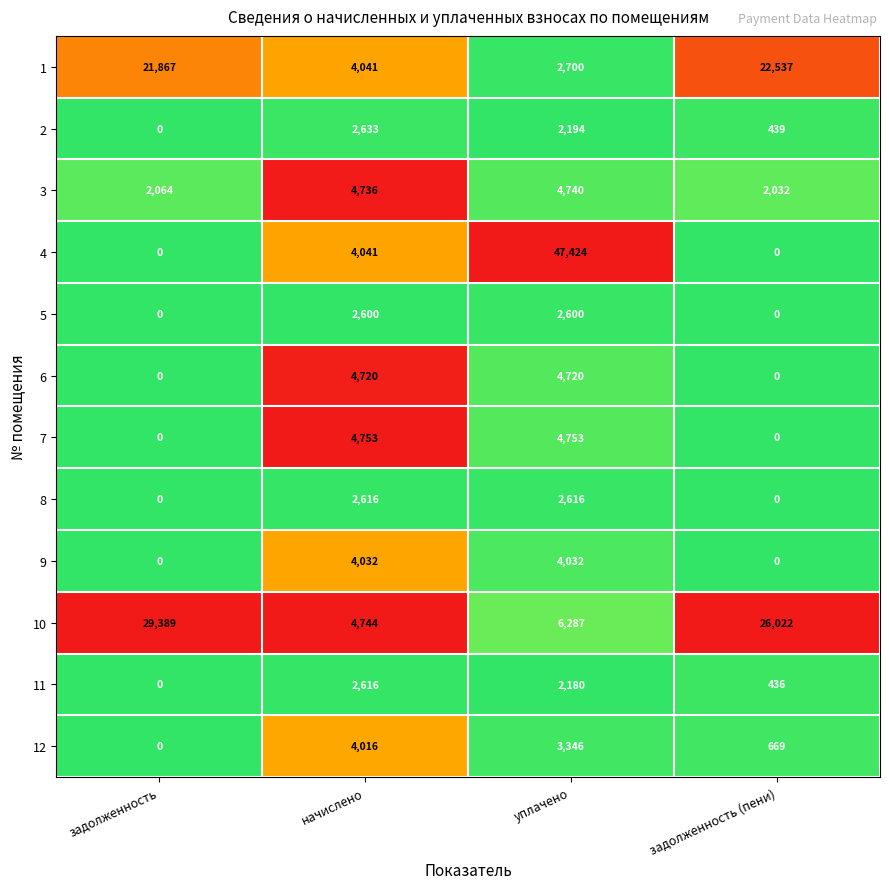

At how many categories does at least one series exceed 0?

4